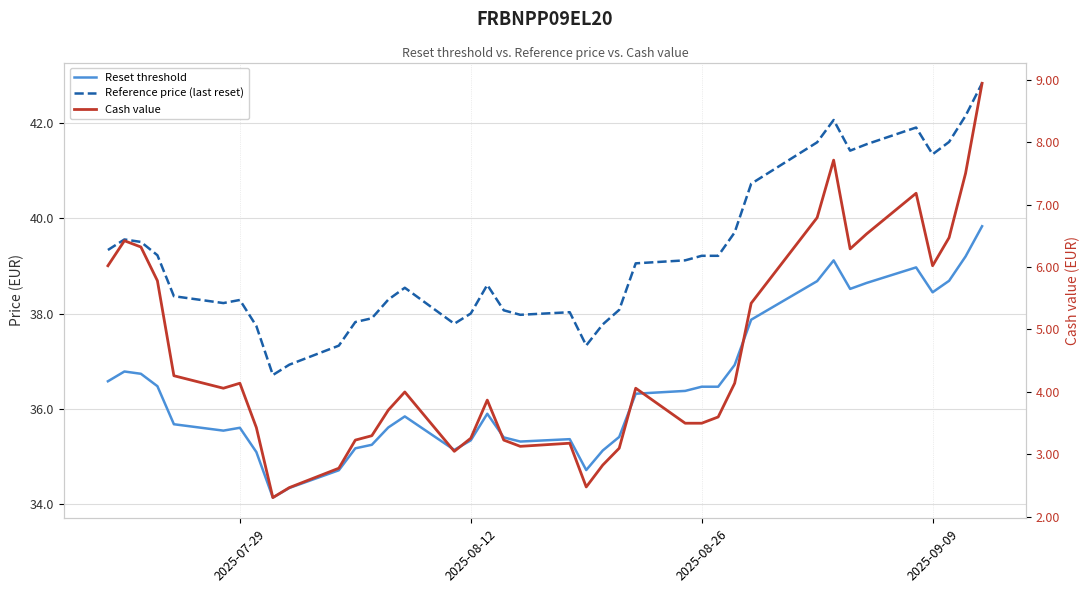

True or false: Reference price (last reset) has a value of 60.9 at 5.

False